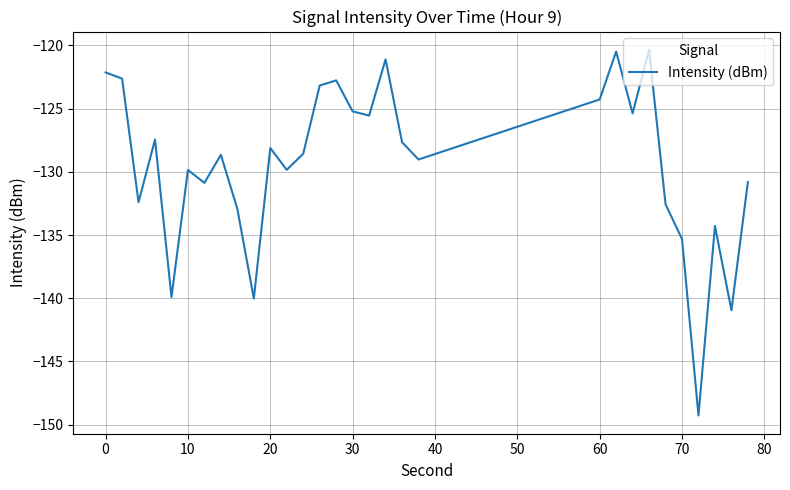

What is the greatest value displayed?

-120.4